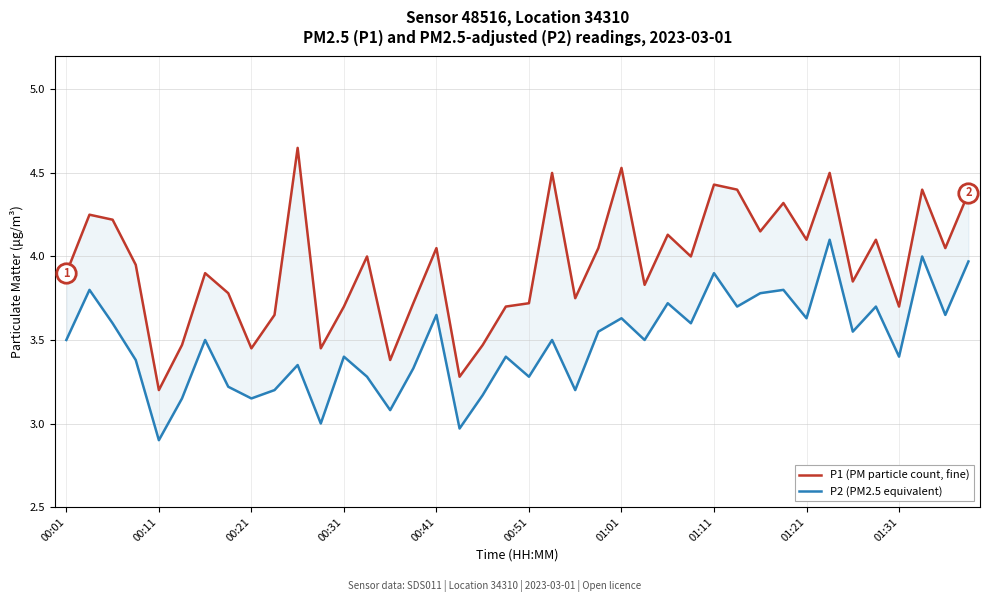

How many interior local peaks does the P2 (PM2.5 equivalent) series have?

14